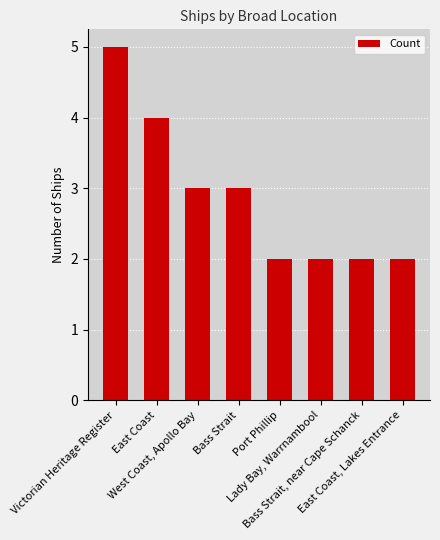

What is the average value?

3